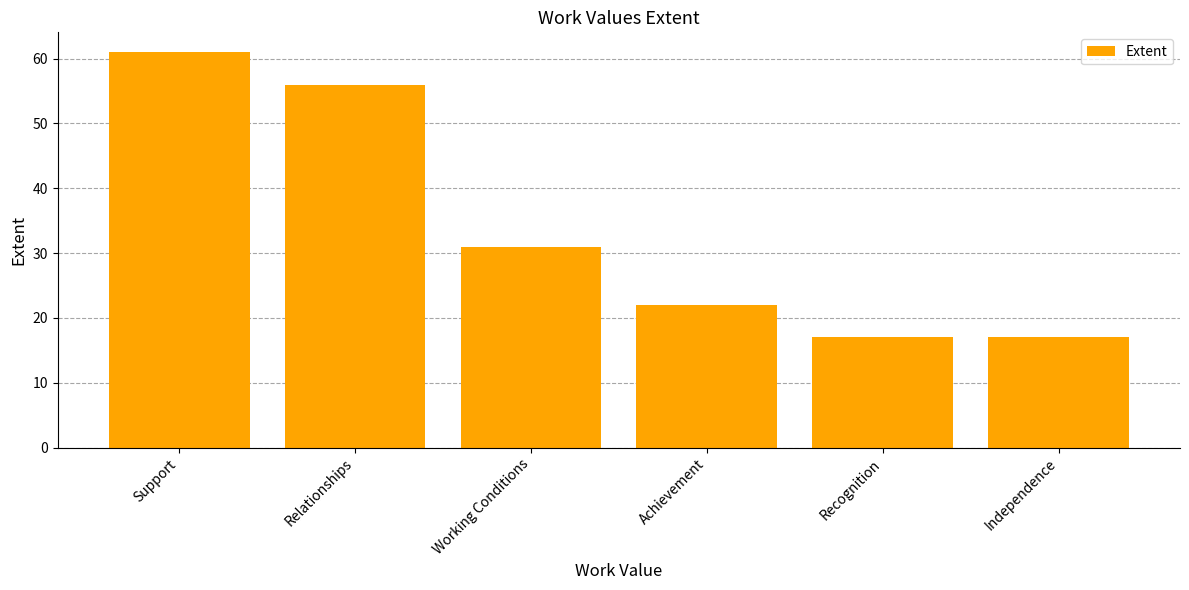

What is the label of the 2nd bar from the left?

Relationships